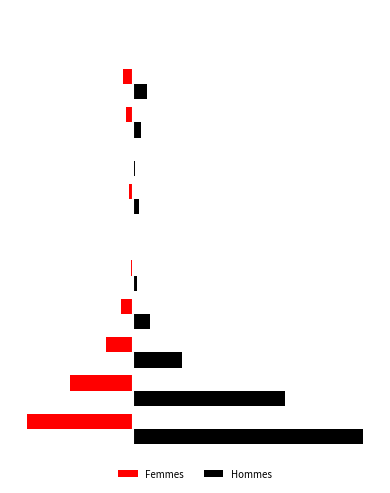

What are all the series names shown in the legend?

Femmes, Hommes